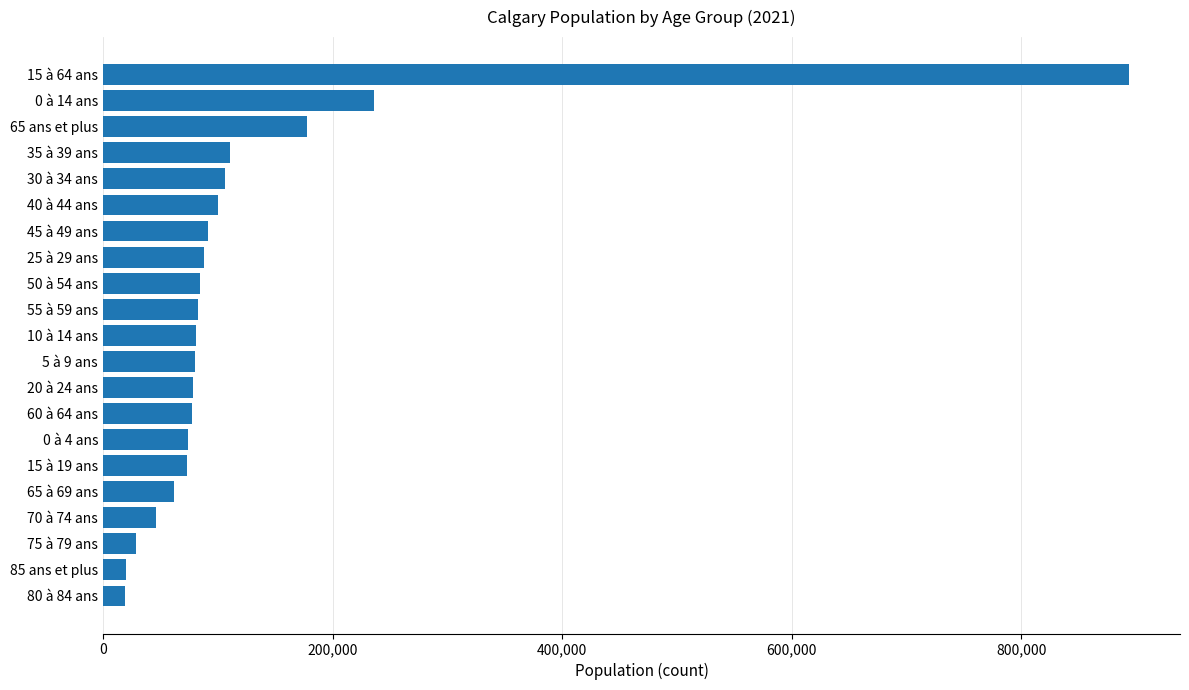

Between 65 ans et plus and 15 à 19 ans, which is larger?

65 ans et plus